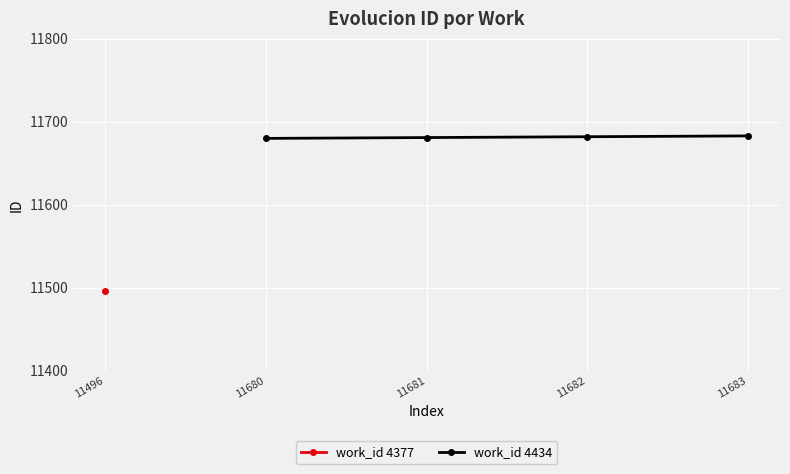

True or false: work_id 4434 has a value of 20122 at 11683.

False